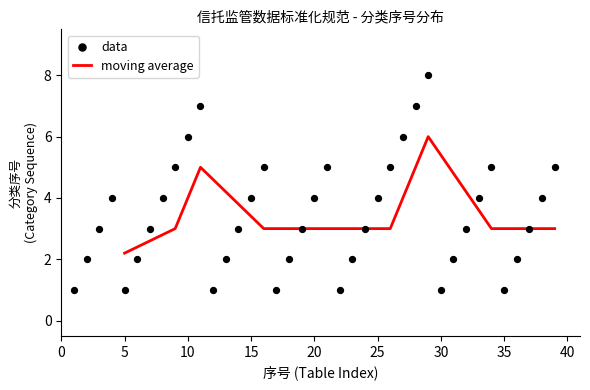

True or false: moving average has a value of 0.8 at 15.

False